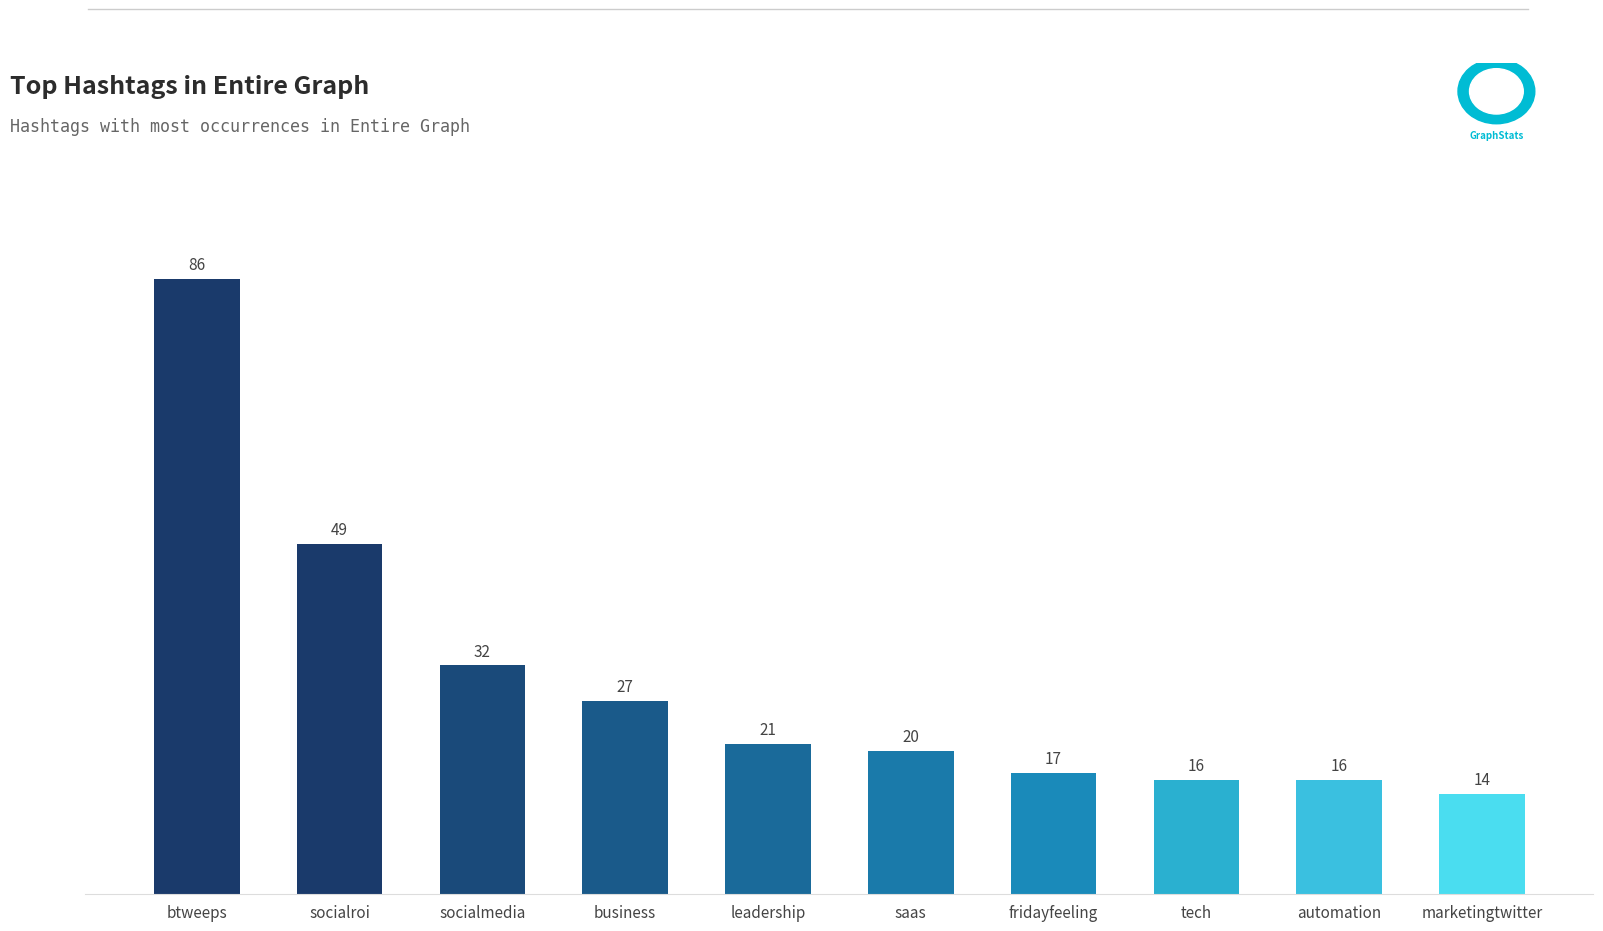

Where does the data first go above 21?

btweeps